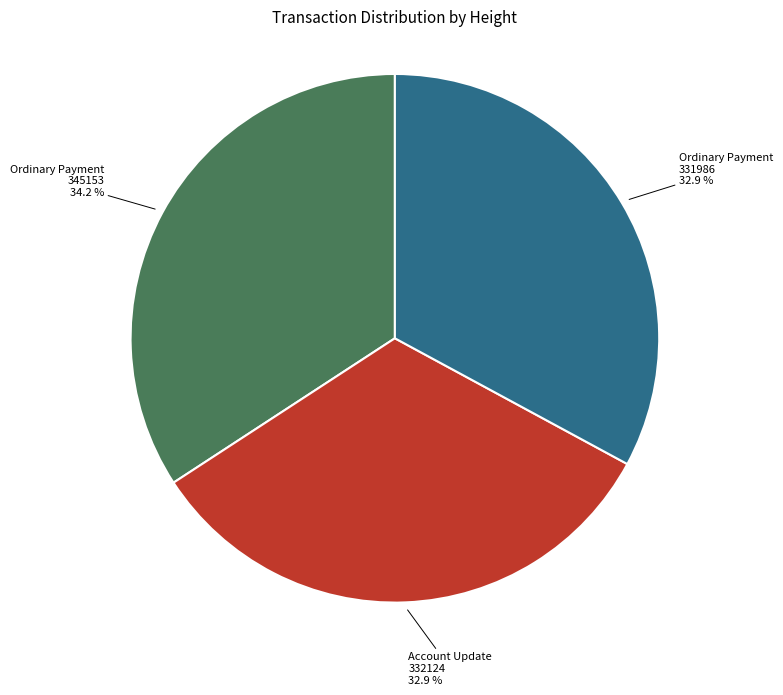

Is there a majority slice in this chart?

No